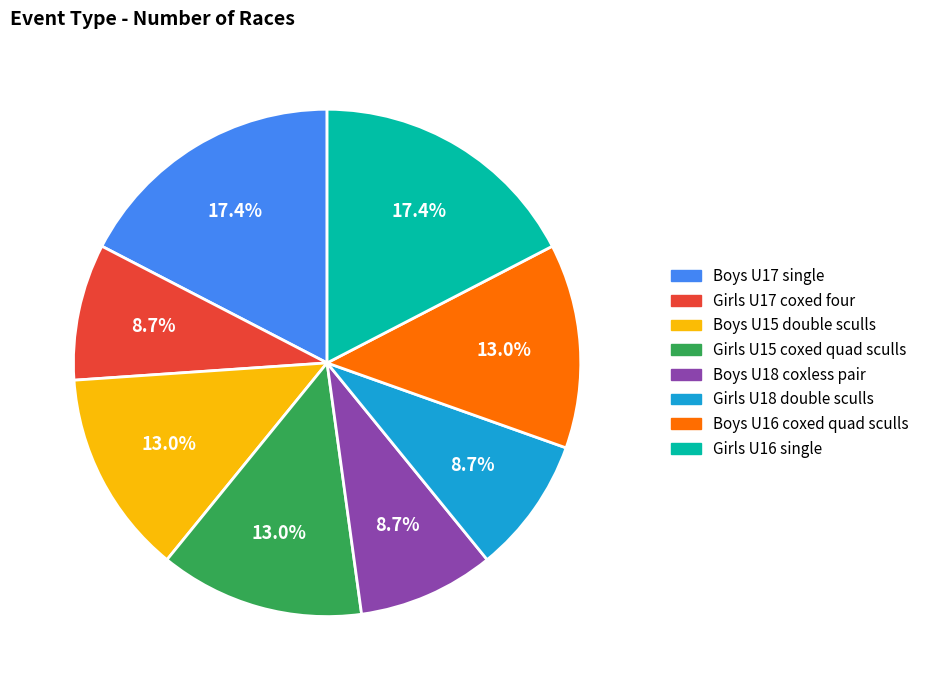

Approximately how many times larger is the value at Boys U15 double sculls compared to Boys U16 coxed quad sculls?

1.0